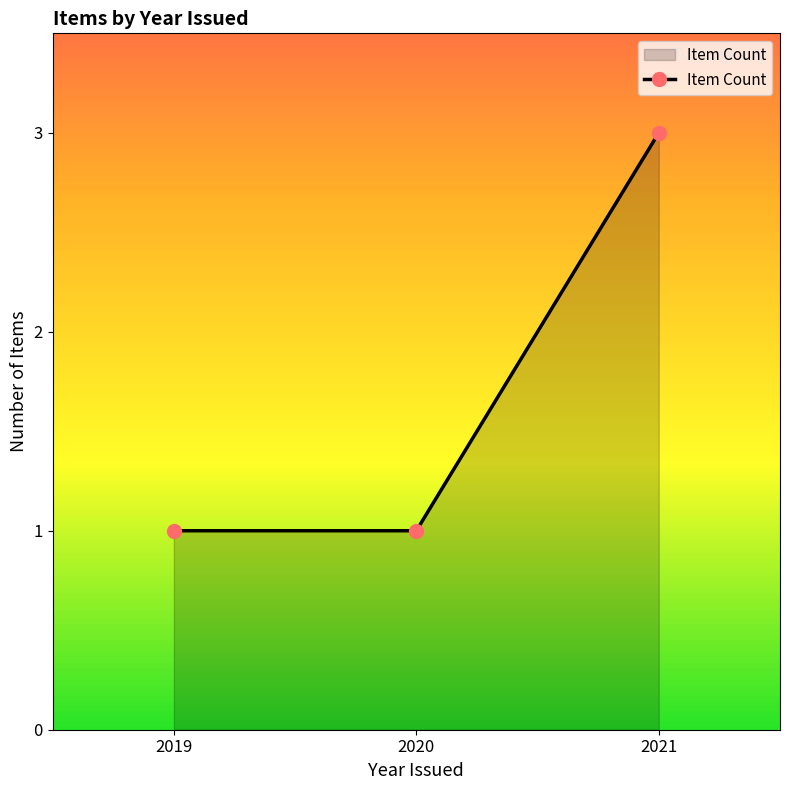

What is the greatest value displayed?

3